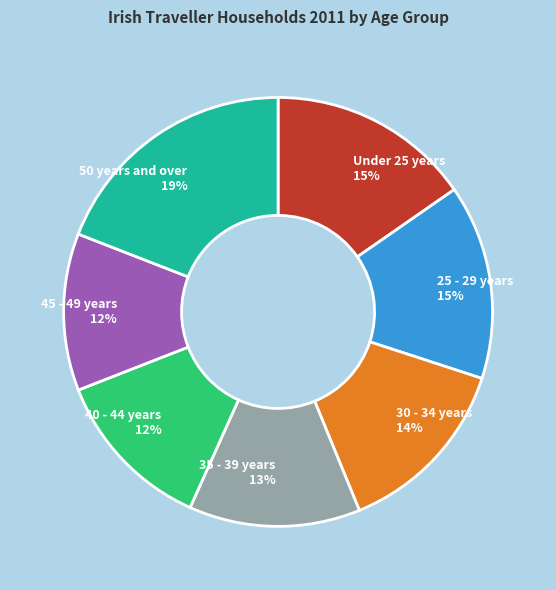

To the nearest percent, what is the combined percentage of 35 - 39 years and 50 years and over?

32%